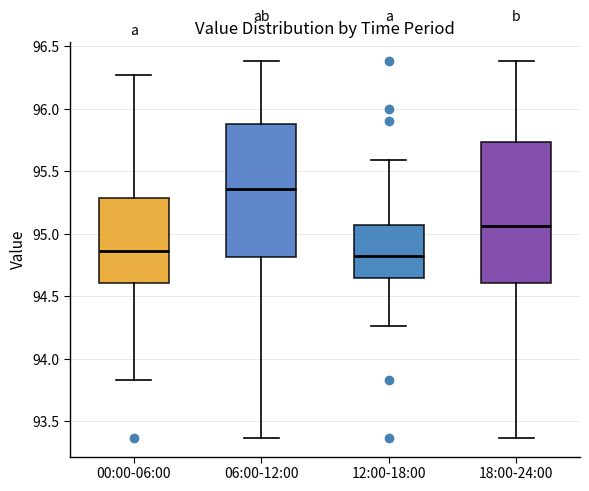

Comparing the boxes themselves (not the whiskers), which one is the tallest?

18:00-24:00